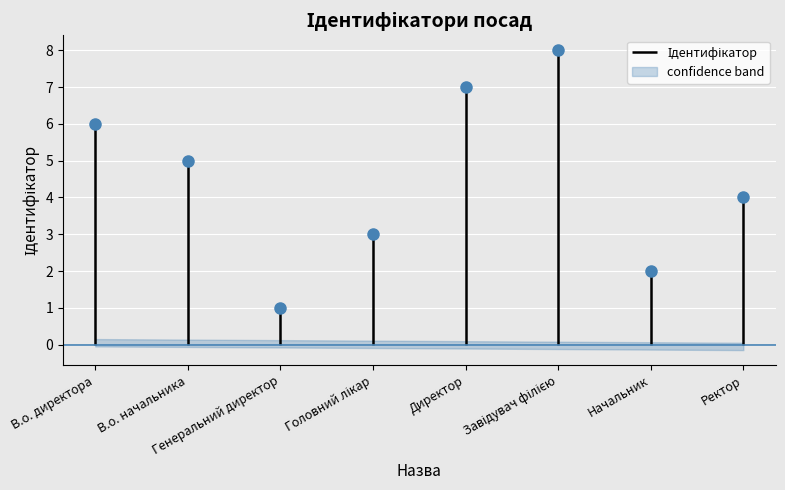

How many data points are less than 5?

4